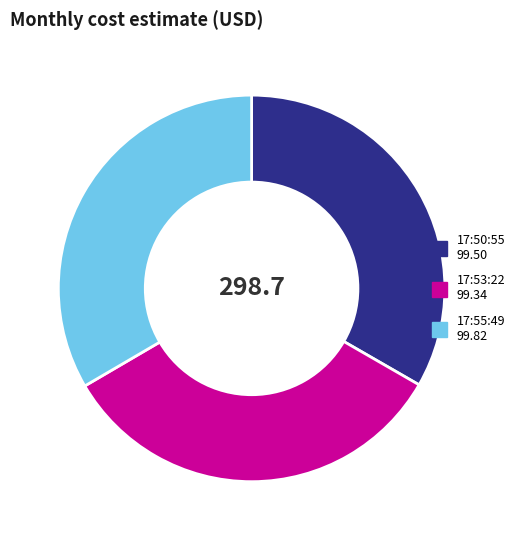

Is there any slice that represents more than half of the pie?

No